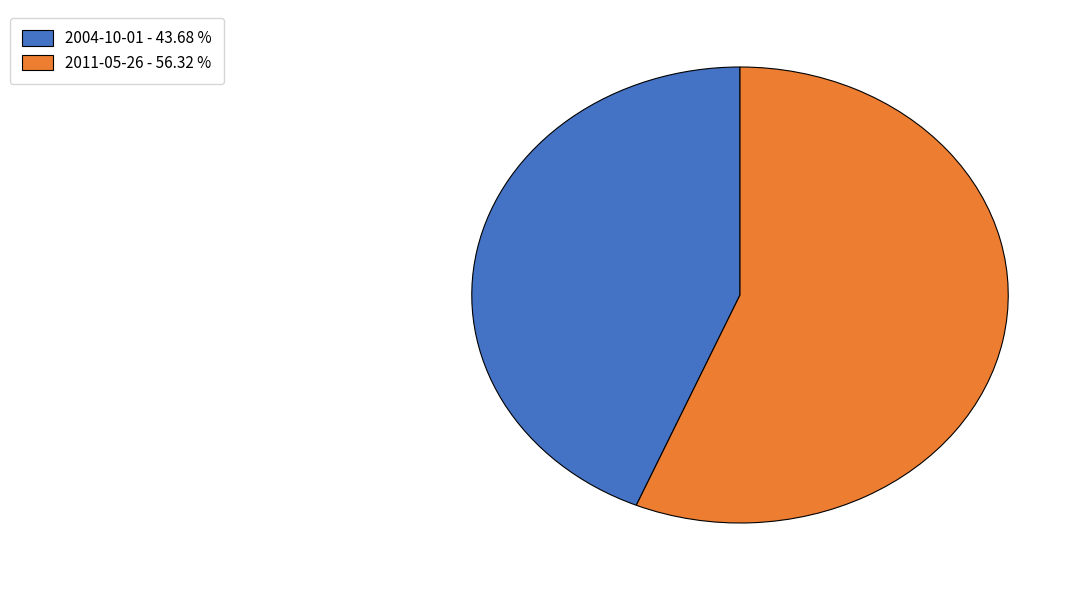

True or false: 2004-10-01 accounts for 44% of the total.

True